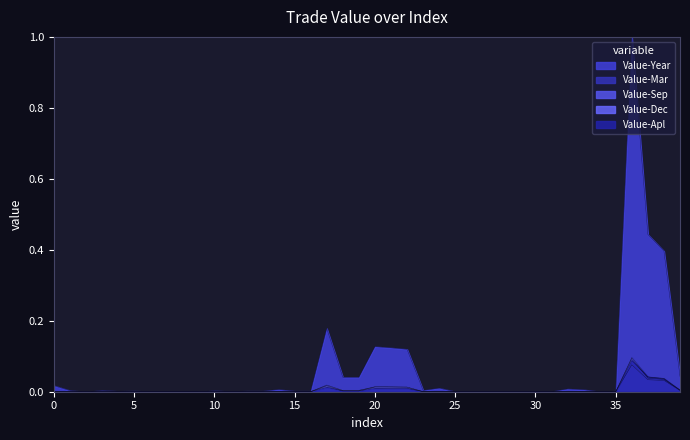

The Value-Sep series shows -0.0 at 34. True or false?

False